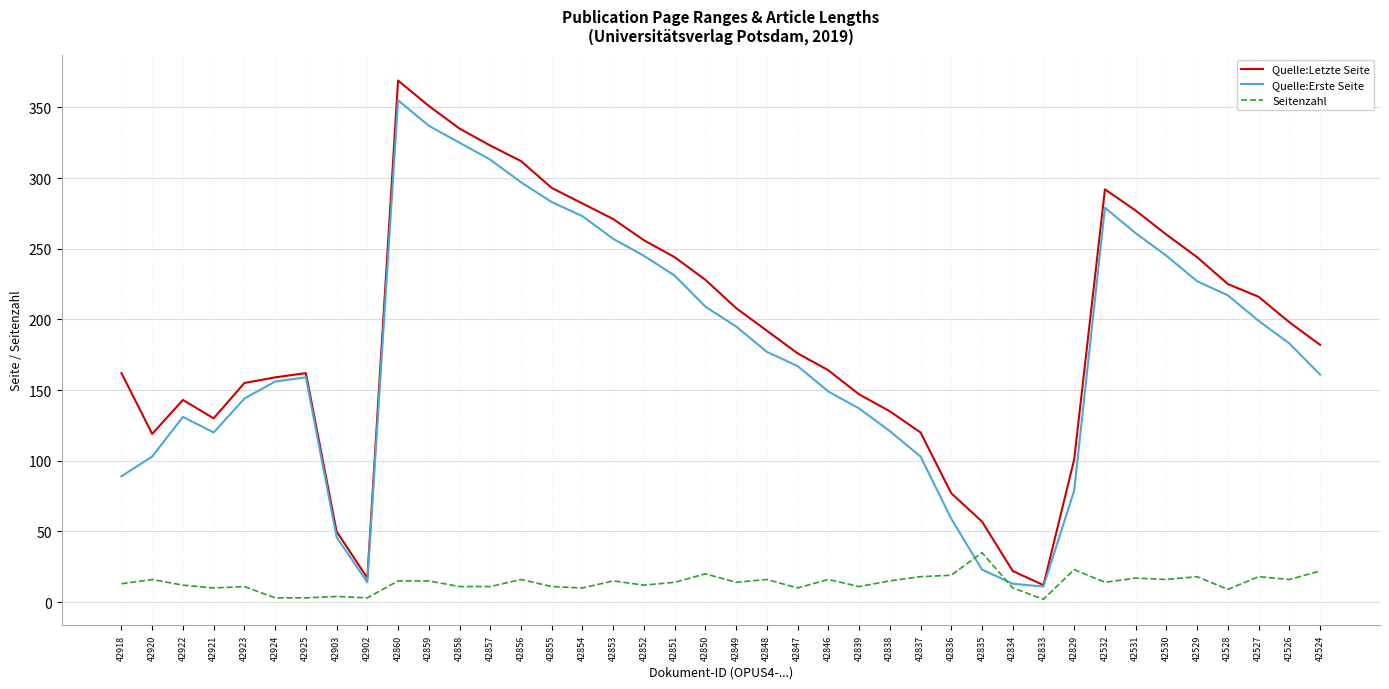

Read the Quelle:Erste Seite value at 42855.

283